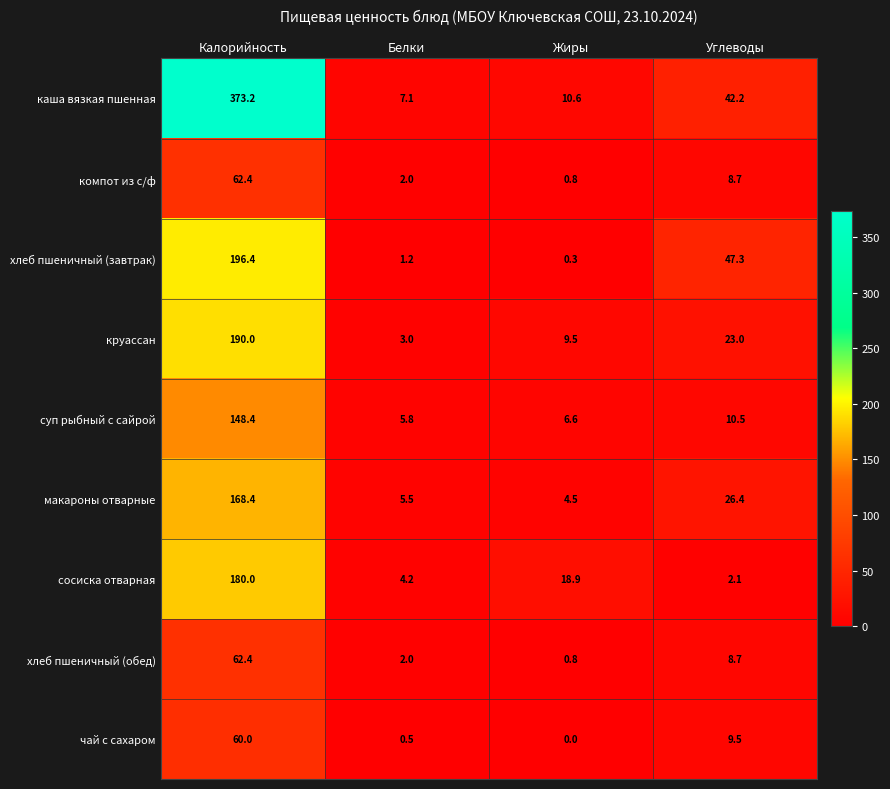

Rank the categories by чай с сахаром value from lowest to highest.

Жиры, Белки, Углеводы, Калорийность